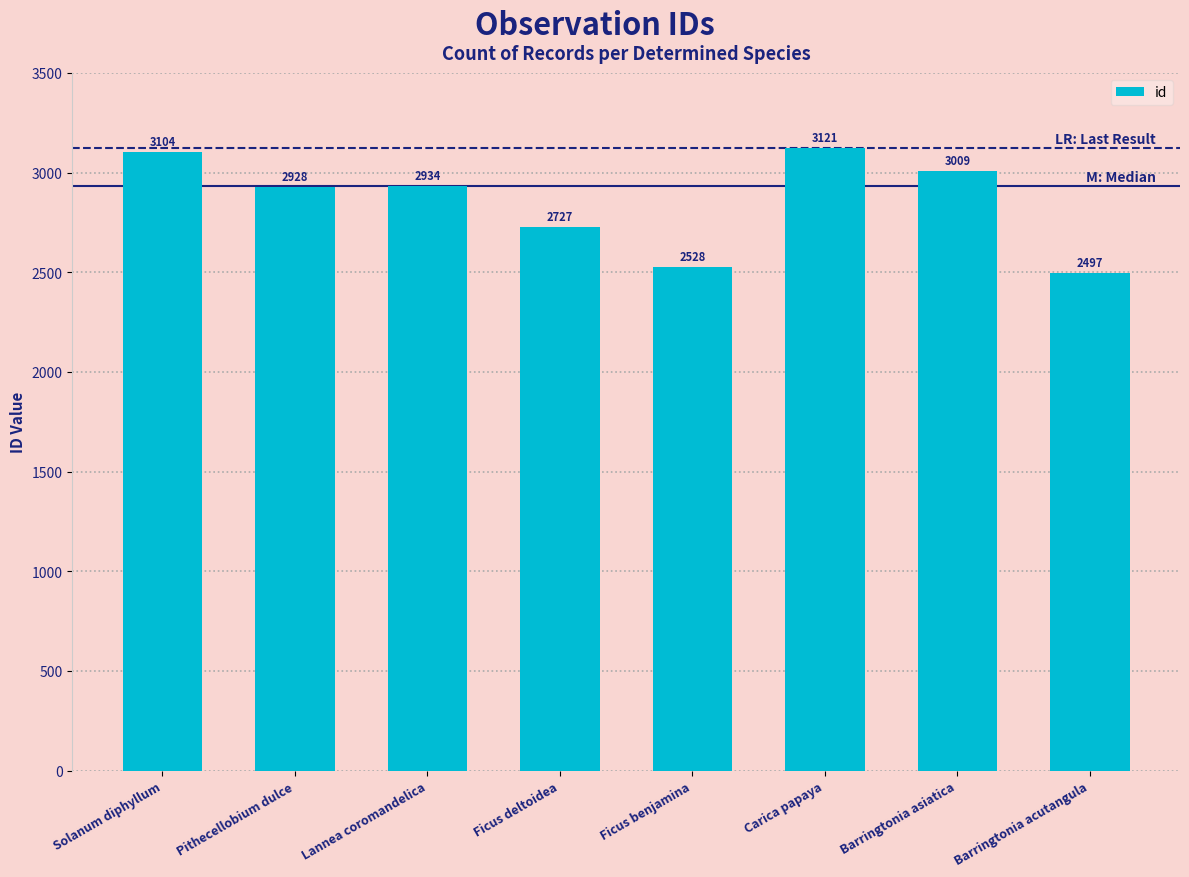

Reading right to left, extract all data points from this chart.

2497	3009	3121	2528	2727	2934	2928	3104